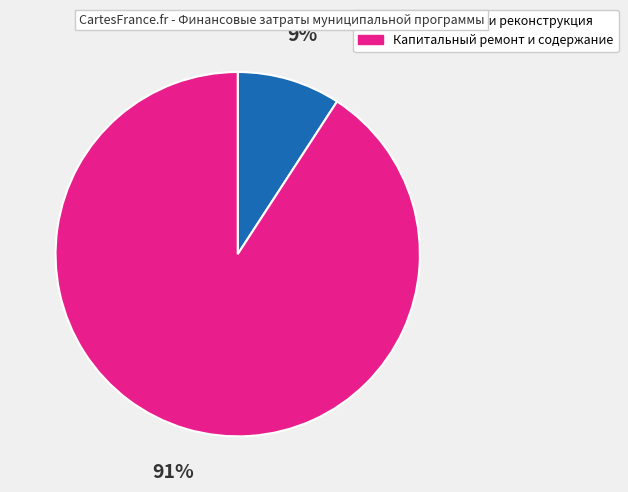

Which category has the smallest portion of the pie?

Строительство и реконструкция